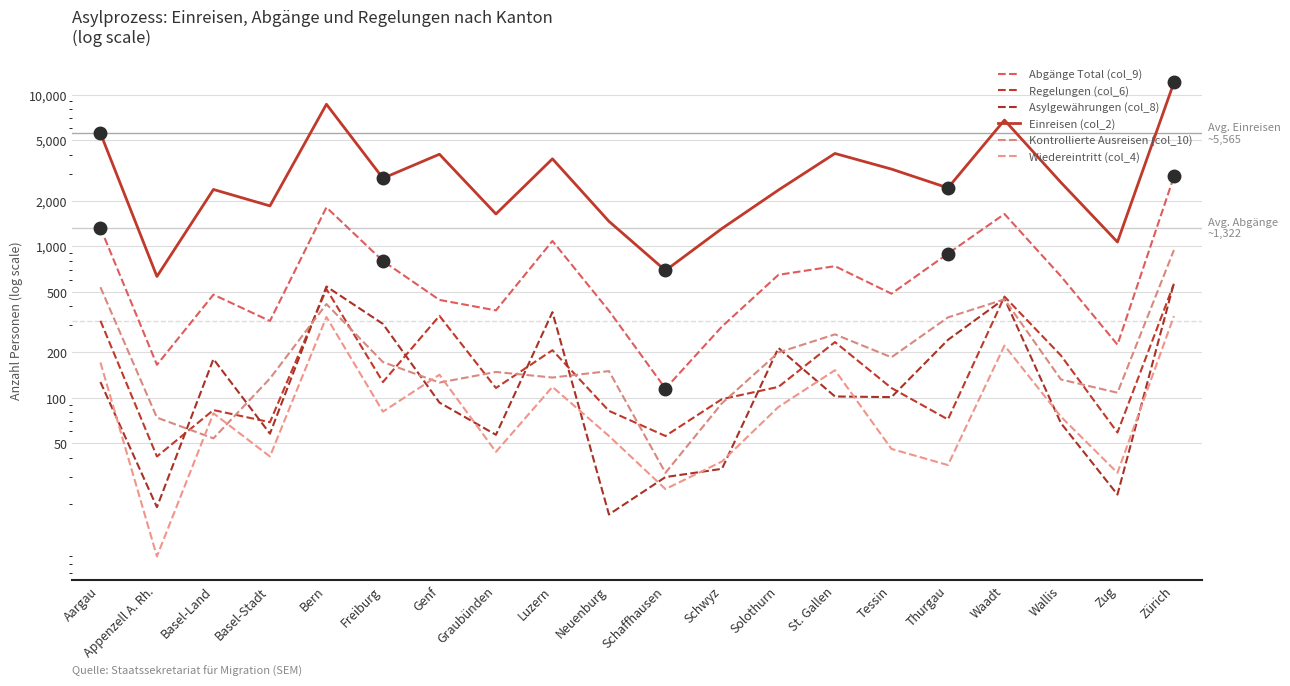

At which label is Regelungen (col_6) closest to 303?

Aargau